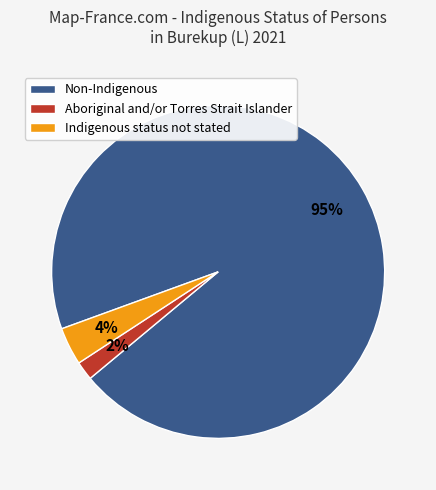

Do Aboriginal and/or Torres Strait Islander and Indigenous status not stated together represent more than half of the pie?

No